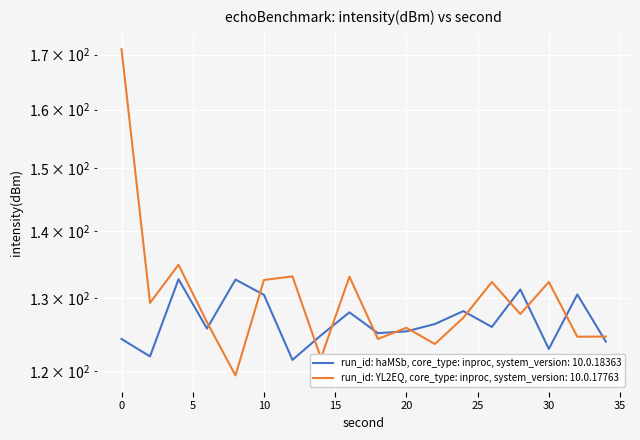

Reading left to right, what are all the values shown in this chart?

run_id: haMSb, core_type: inproc, system_version: 10.0.18363: 124.3	122.0	132.8	125.8	132.7	130.5	121.5	124.8	128.0	125.1	125.4	126.4	128.2	126.0	131.3	123.0	130.6	124.0
run_id: YL2EQ, core_type: inproc, system_version: 10.0.17763: 171.0	129.4	134.9	126.6	119.4	132.7	133.2	121.7	133.1	124.3	125.9	123.6	127.3	132.4	127.8	132.4	124.6	124.7